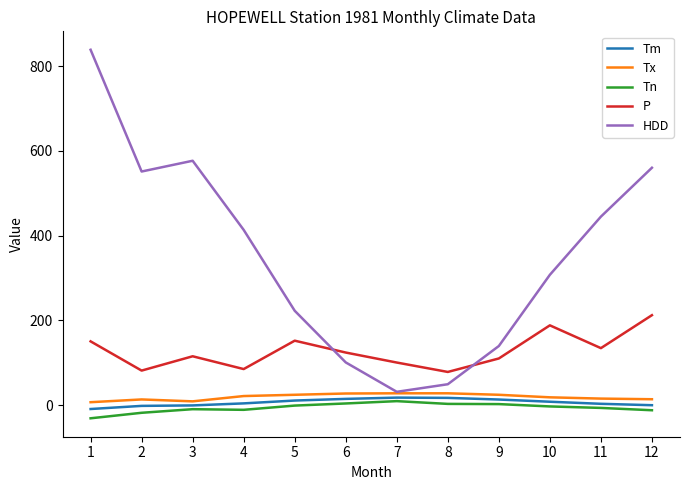

At which category is the sum across all series the highest?

1